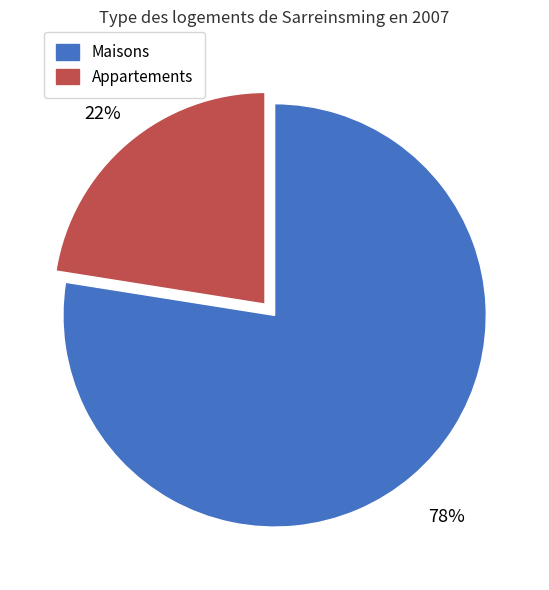

Does any single category account for the majority?

Yes